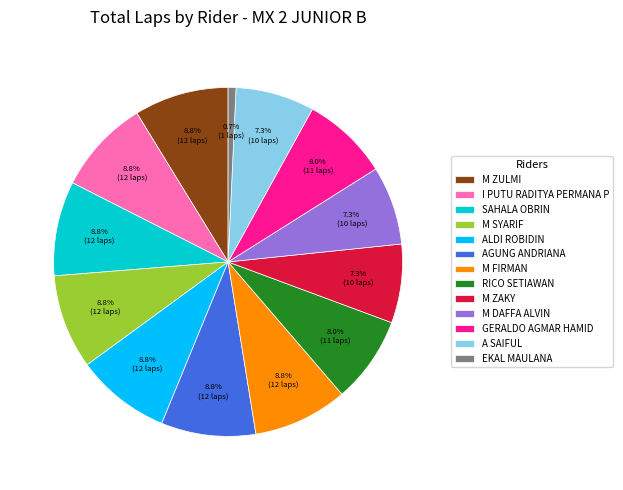

What portion of the pie excludes SAHALA OBRIN?

91.2%